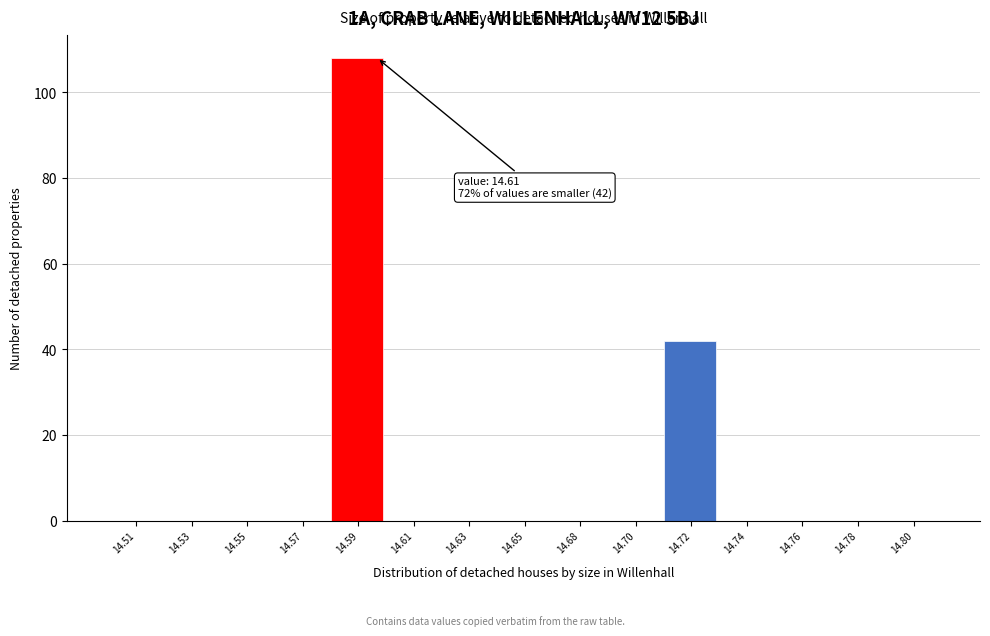

Reading left to right, list all the values displayed in this chart.

14.51=0	14.53=0	14.55=0	14.57=0	14.59=108	14.61=0	14.63=0	14.65=0	14.68=0	14.70=0	14.72=42	14.74=0	14.76=0	14.78=0	14.80=0